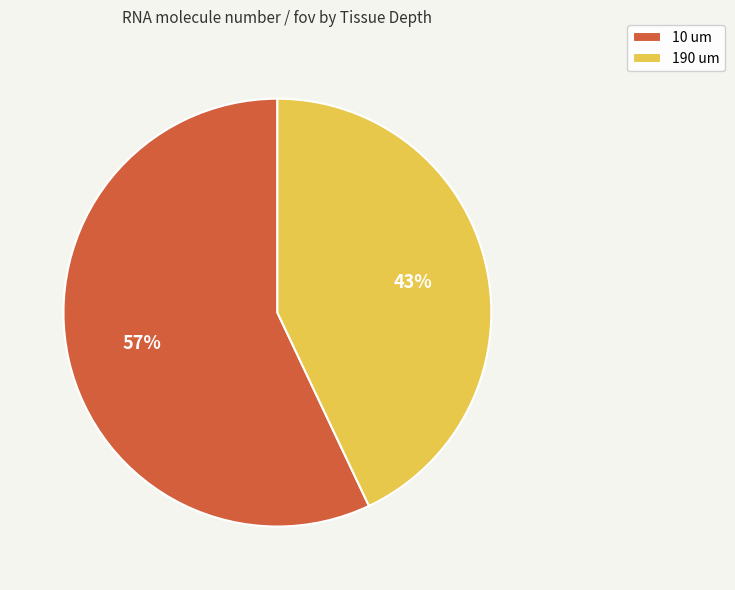

How many slices are in this pie chart?

2